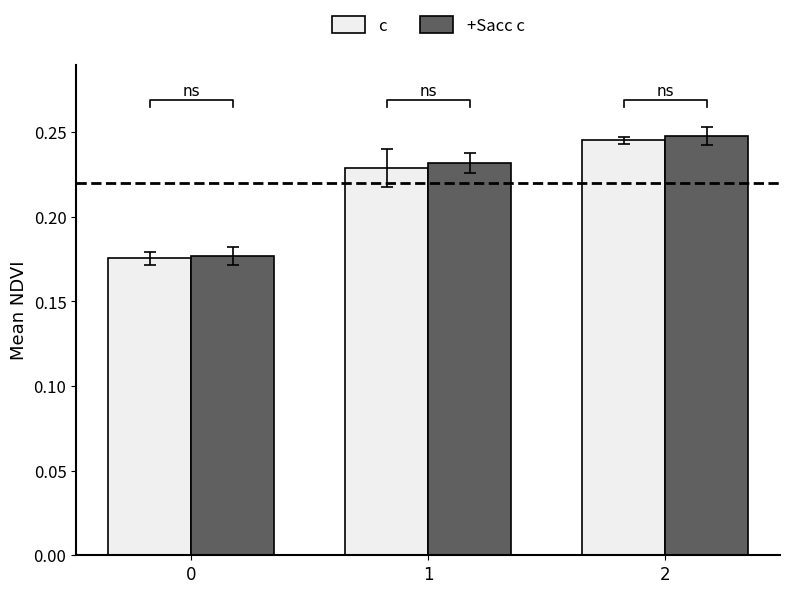

How many groups of bars are there?

3